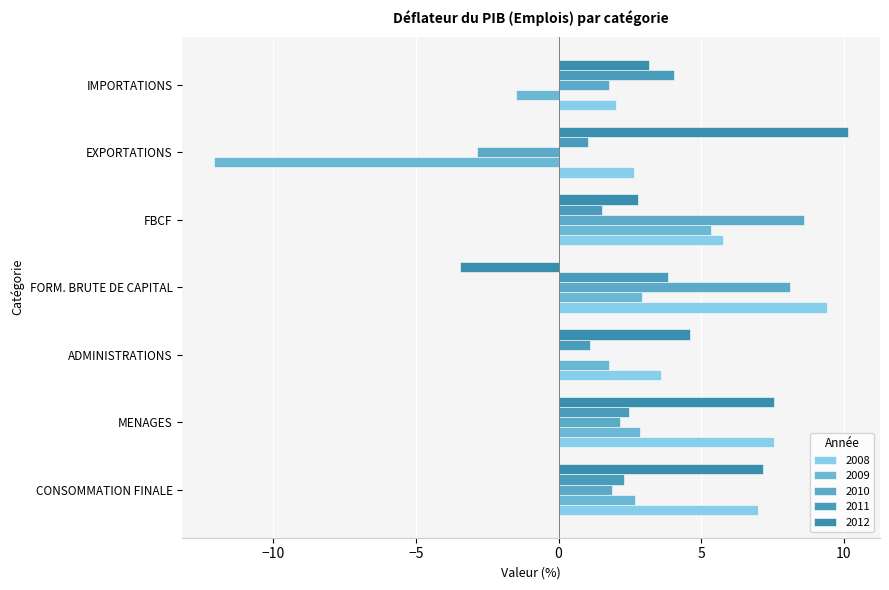

Which has a higher value, FBCF or ADMINISTRATIONS?

FBCF